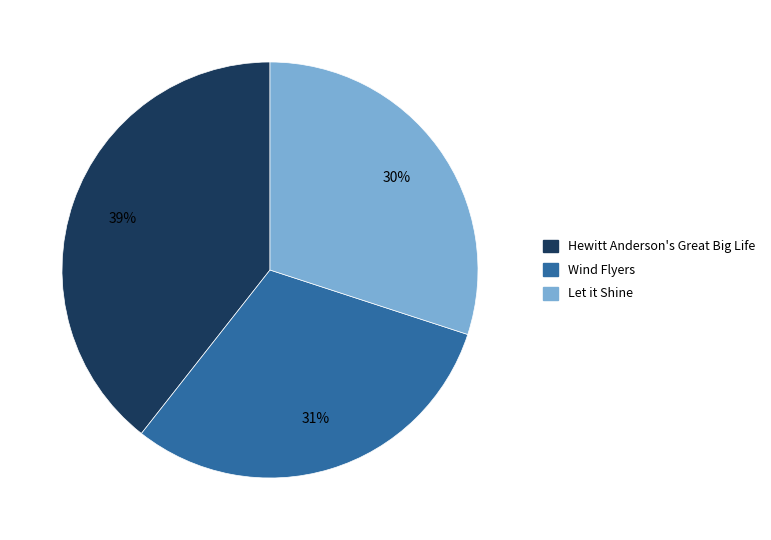

True or false: Hewitt Anderson's Great Big Life accounts for 39% of the total.

True